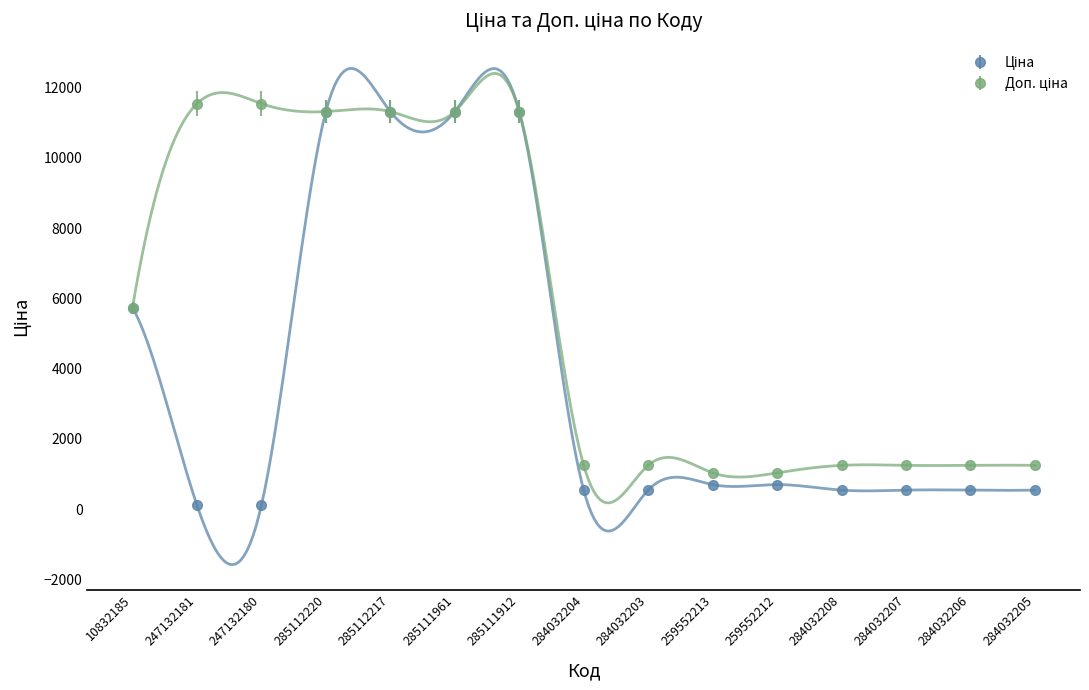

What are all the series names shown in the legend?

Ціна, Доп. ціна